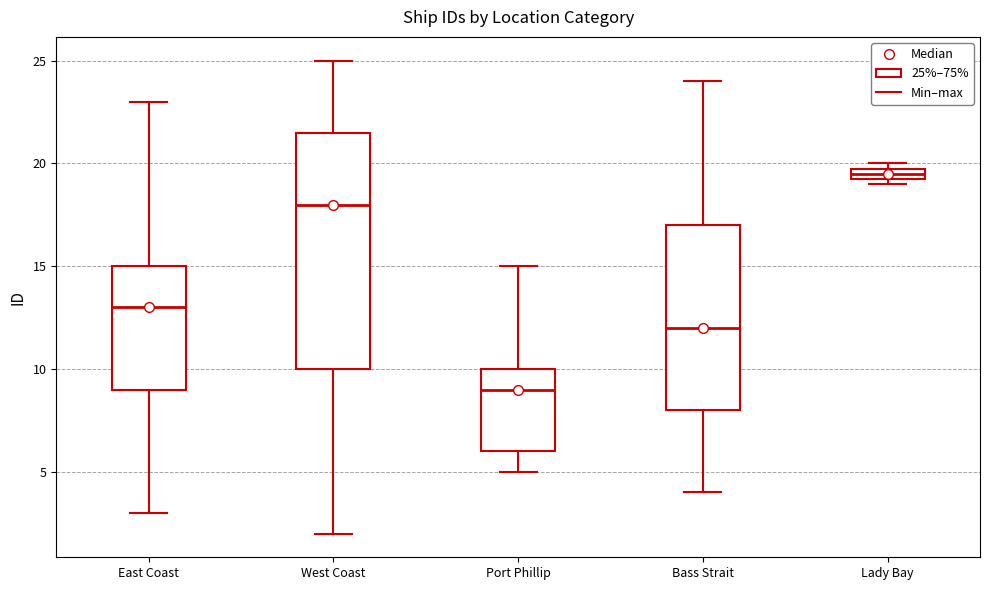

Where does the median line of the box for Port Phillip sit on the y-axis? The values are not printed on the chart, so give them approximately, as read against the axis.

9.0